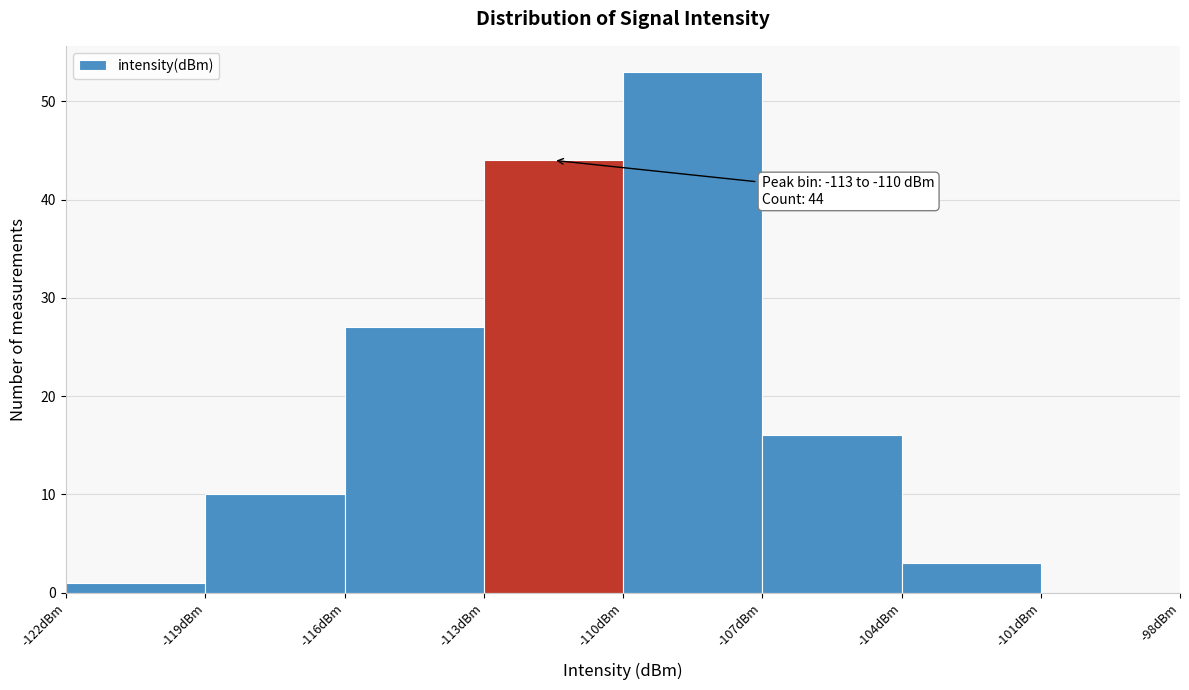

Which range on the x-axis has the tallest bar?

-110 to -107